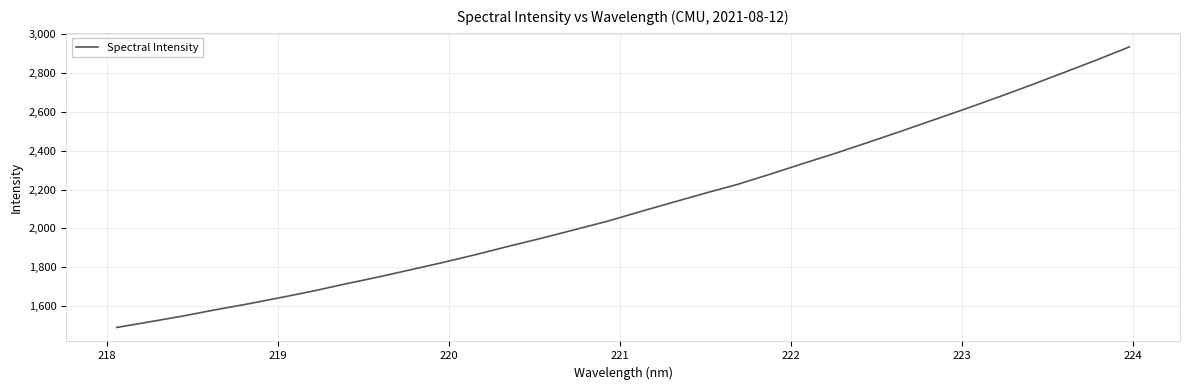

What is the greatest value displayed?

2935.4